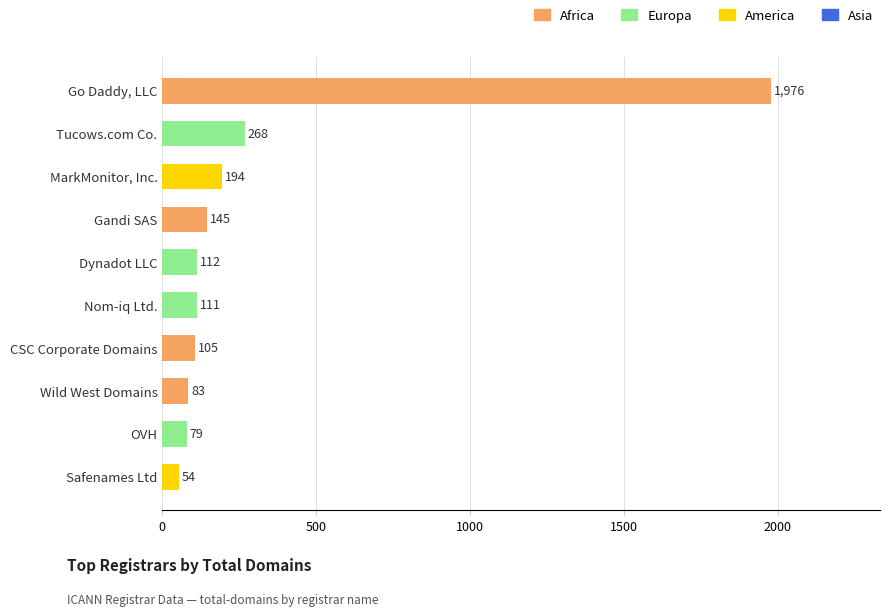

List the labels in order of value, largest first.

Go Daddy, LLC, Tucows.com Co., MarkMonitor, Inc., Gandi SAS, Dynadot LLC, Nom-iq Ltd., CSC Corporate Domains, Wild West Domains, OVH, Safenames Ltd